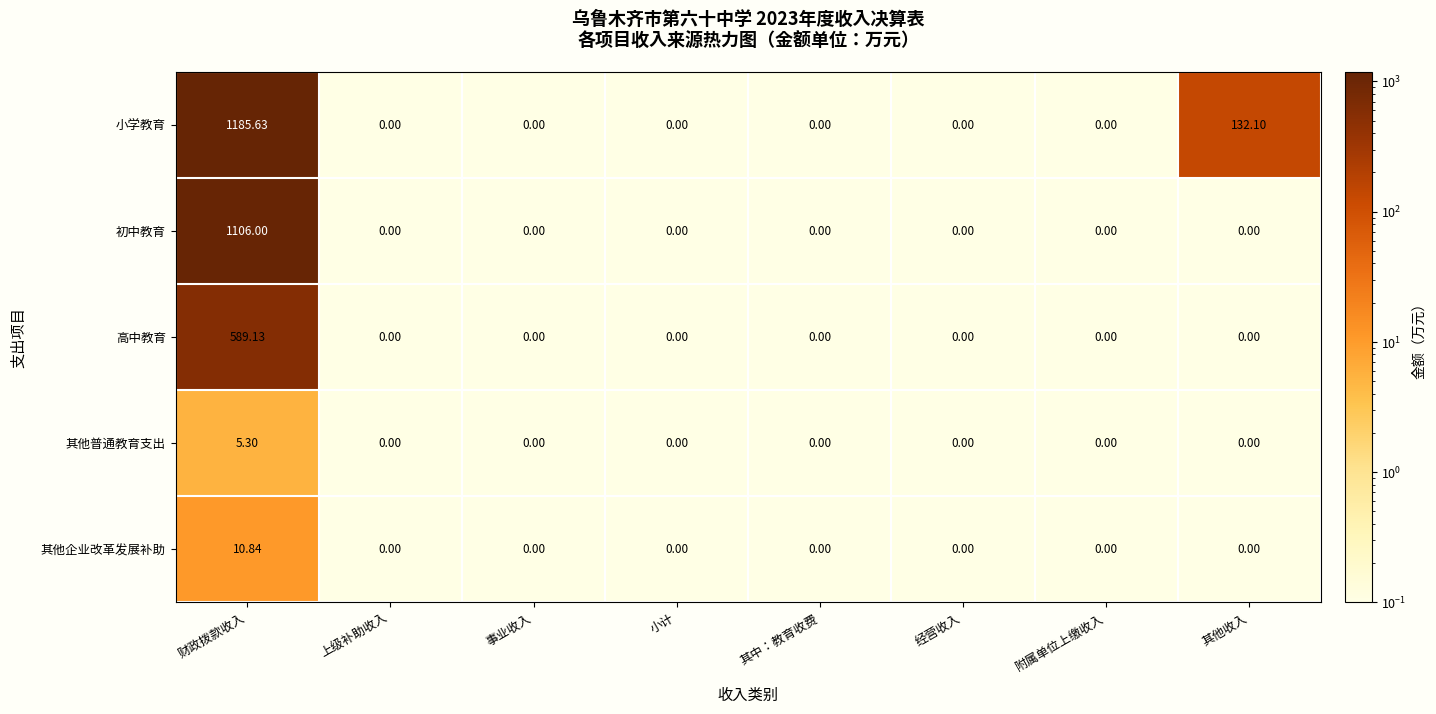

Between 财政拨款收入 and 上级补助收入, which series saw the biggest shift?

小学教育